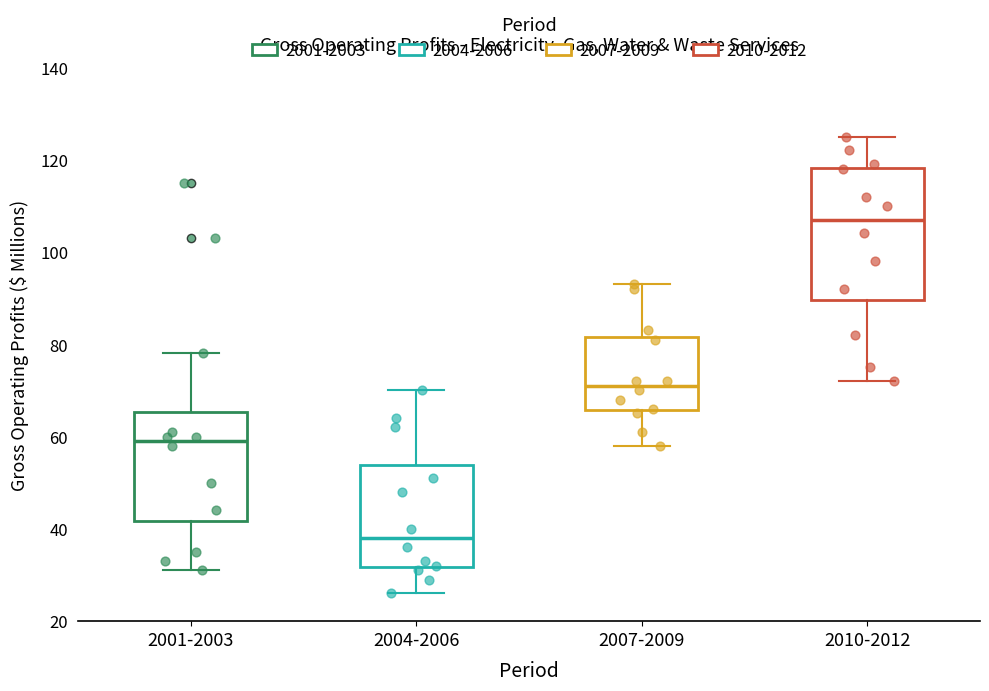

Which box is the tallest, from its lower edge to its upper edge?

2010-2012